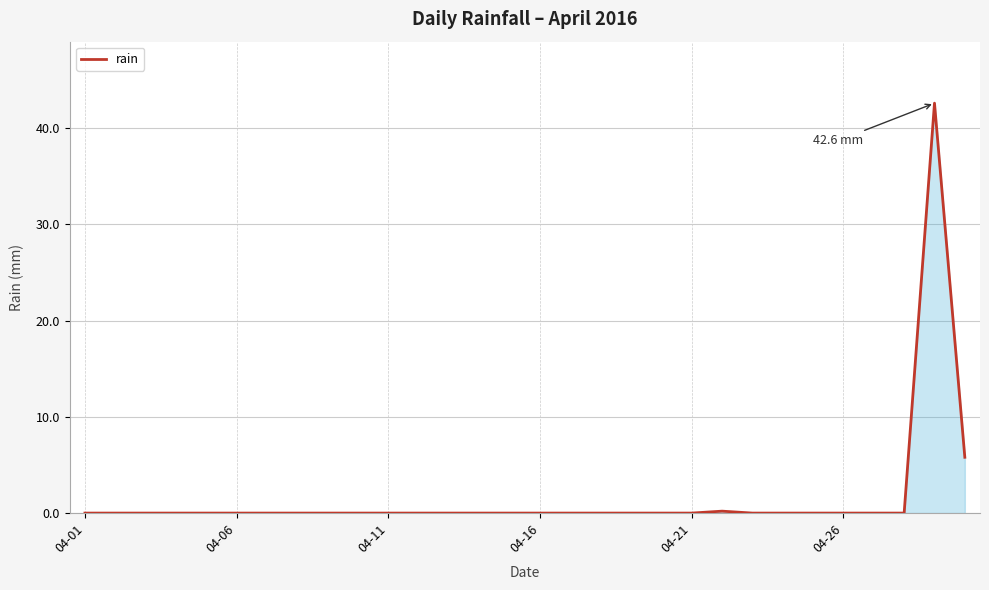

What is the difference between the maximum and minimum values?

42.6